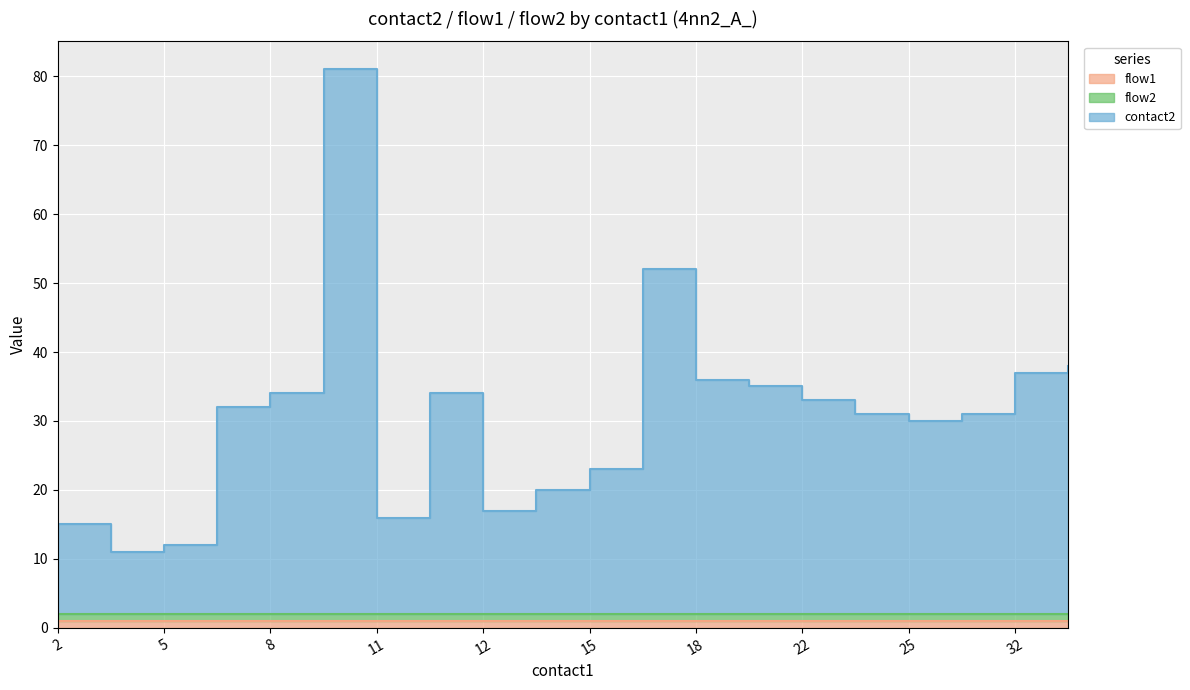

Reading right to left, list all the values displayed in this chart.

contact2: 36	35	29	28	29	31	33	34	50	21	18	15	32	14	79	32	30	10	9	13
flow1: 1	1	1	1	1	1	1	1	1	1	1	1	1	1	1	1	1	1	1	1
flow2: 1	1	1	1	1	1	1	1	1	1	1	1	1	1	1	1	1	1	1	1